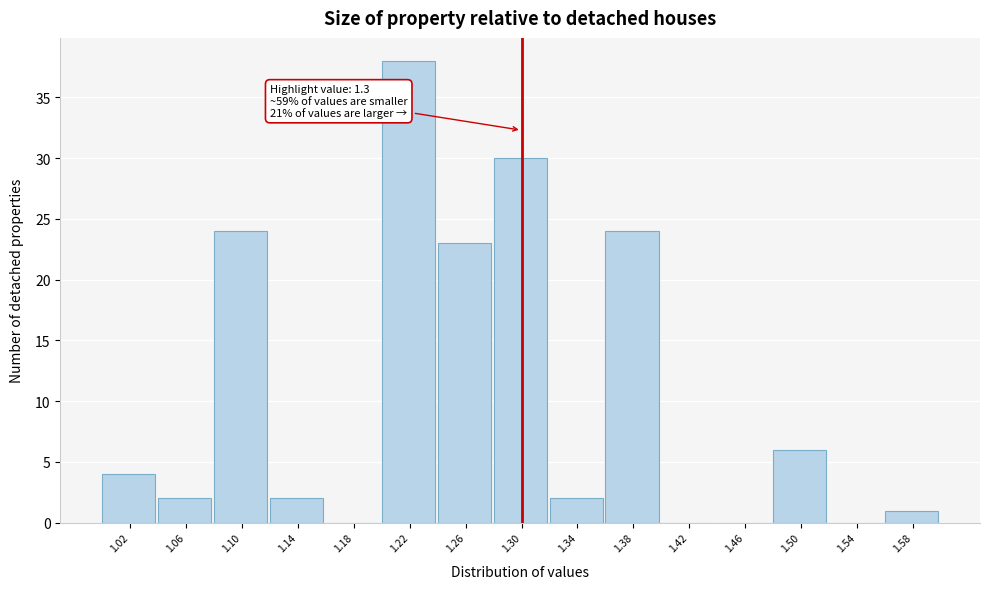

Which range on the x-axis has the tallest bar?

1.20 to 1.24